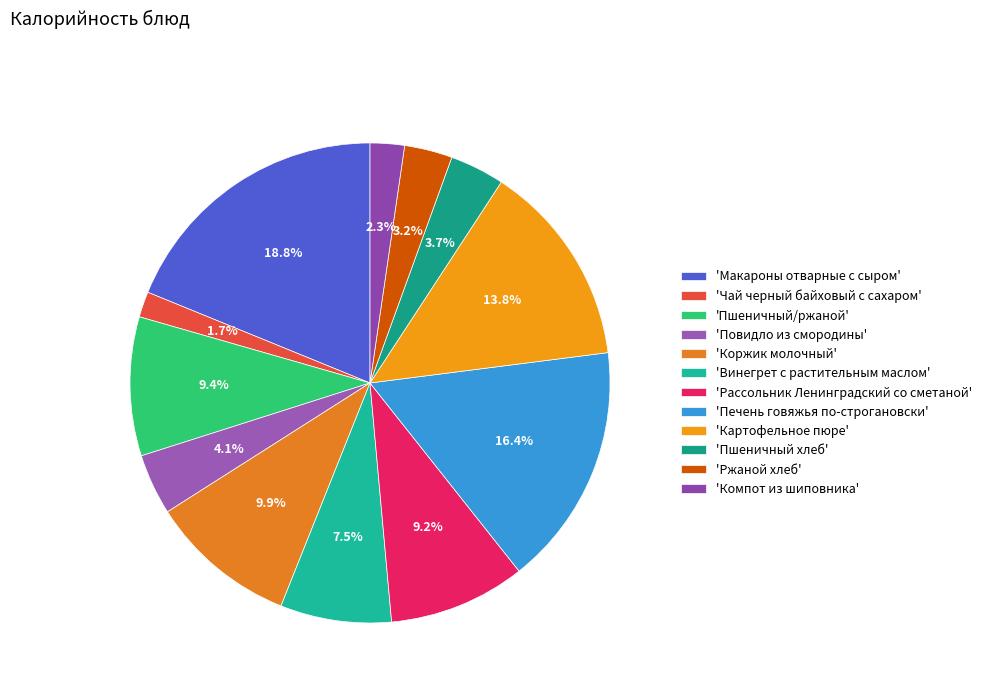

Which category has the smallest portion of the pie?

'Чай черный байховый с сахаром'